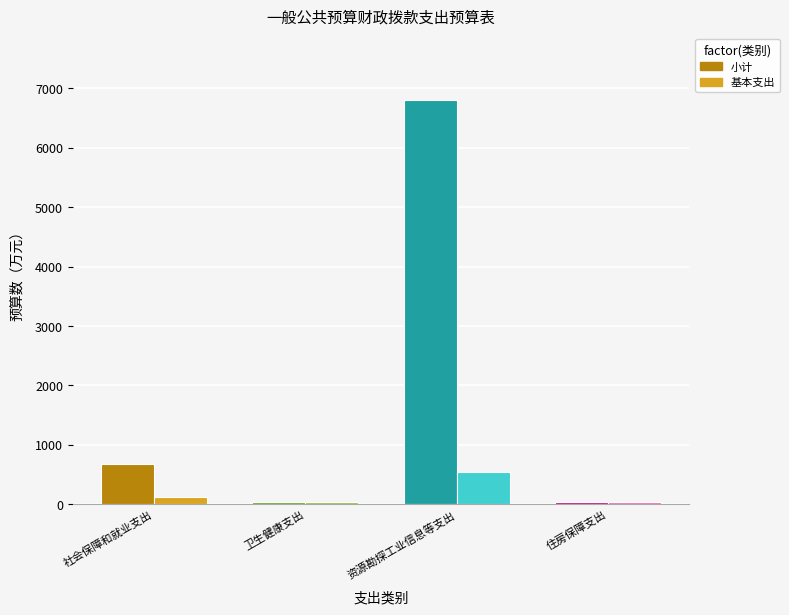

What is the sum of all 基本支出 values?

739.2